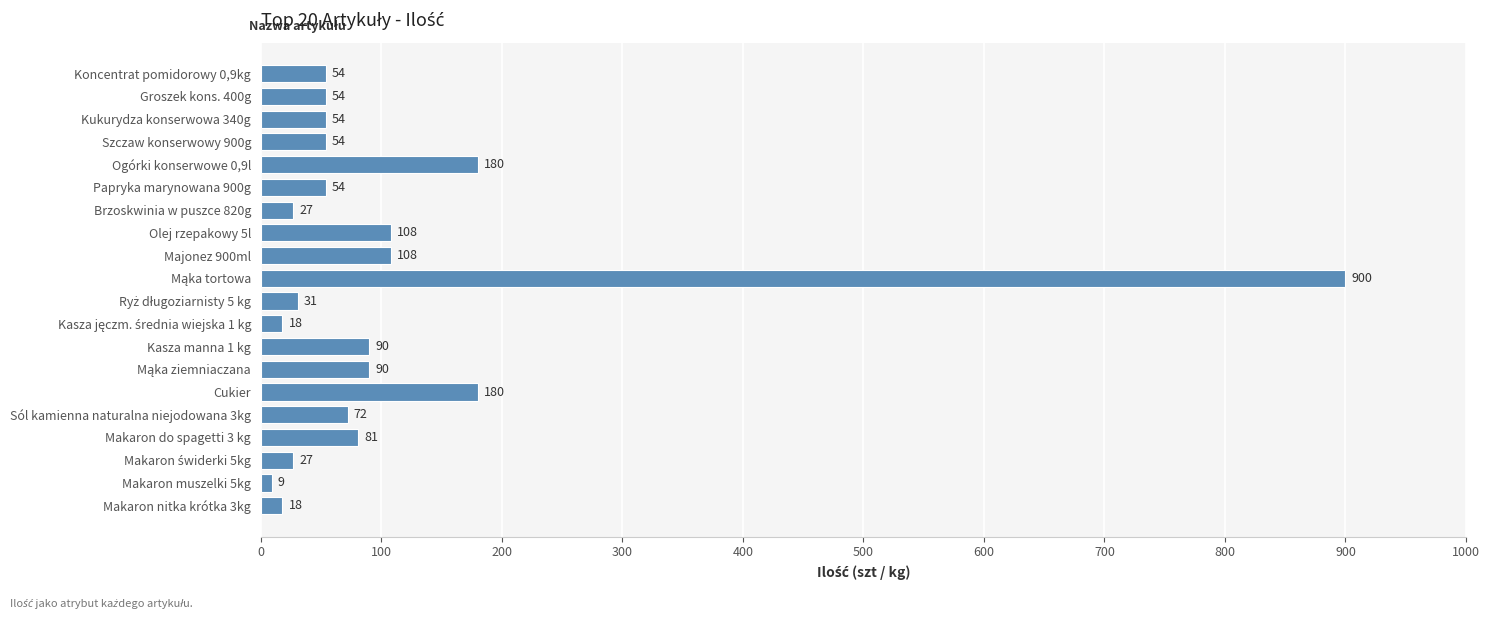

At which category does the chart reach its minimum across all series?

Makaron muszelki 5kg